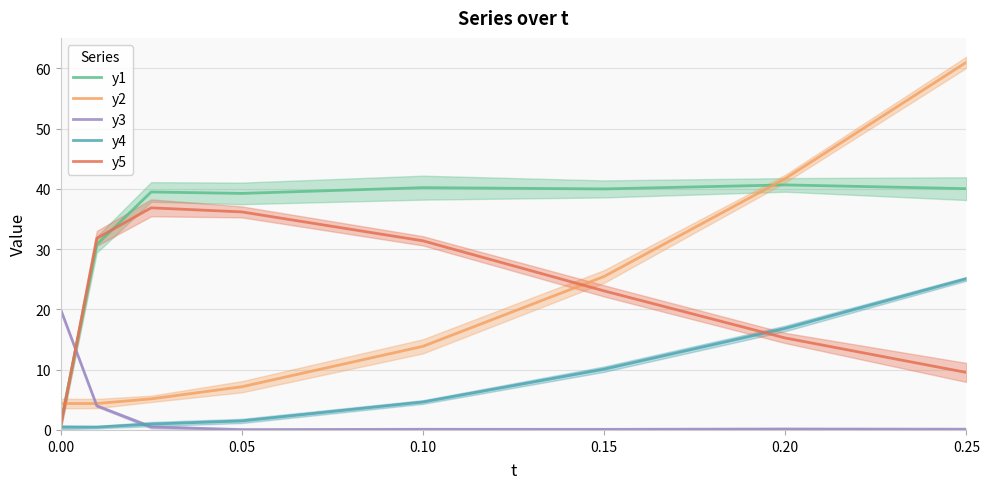

Is the value of y1 at 0.15 greater than the value of y5 at 0.20?

Yes